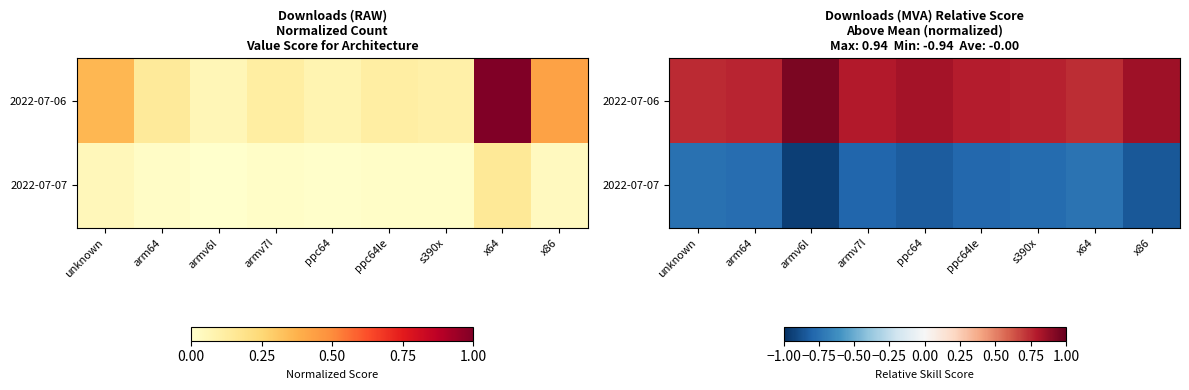

Is it true that 2022-07-06 equals 0.4 at x64?

False